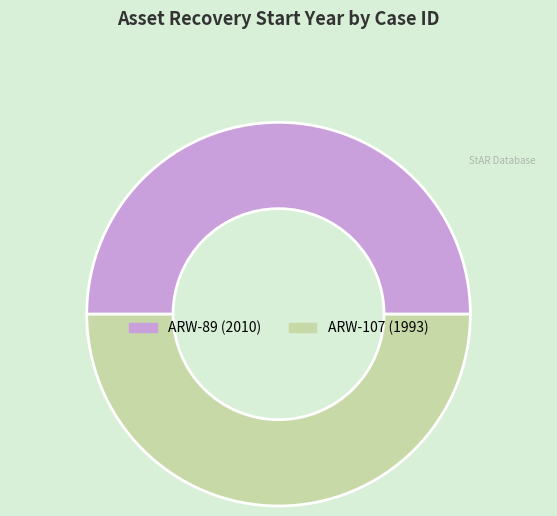

What is the ratio of the value at ARW-107 to the value at ARW-89?

1.0